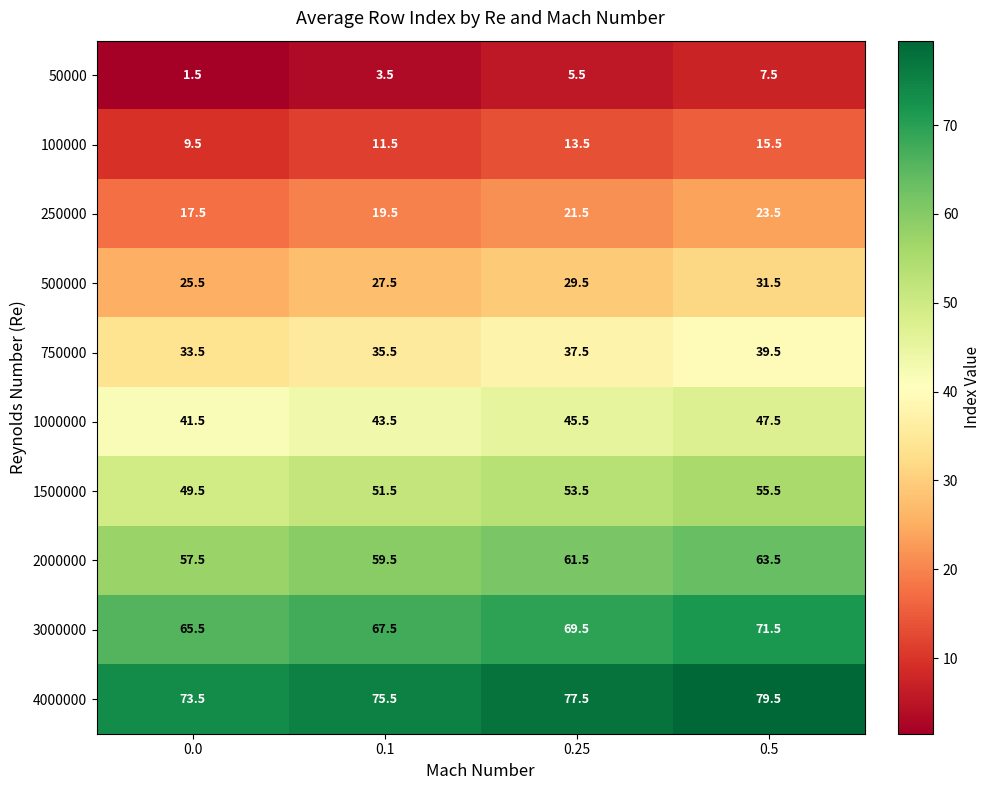

What is the minimum value shown in the chart?

1.5